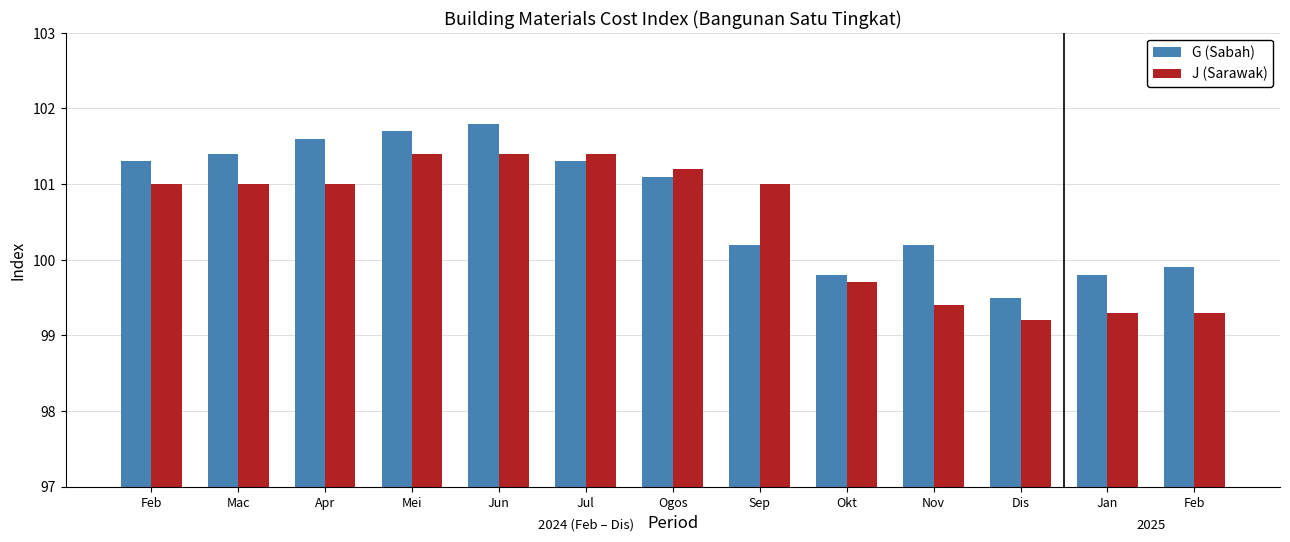

At how many categories does at least one series exceed 100?

9